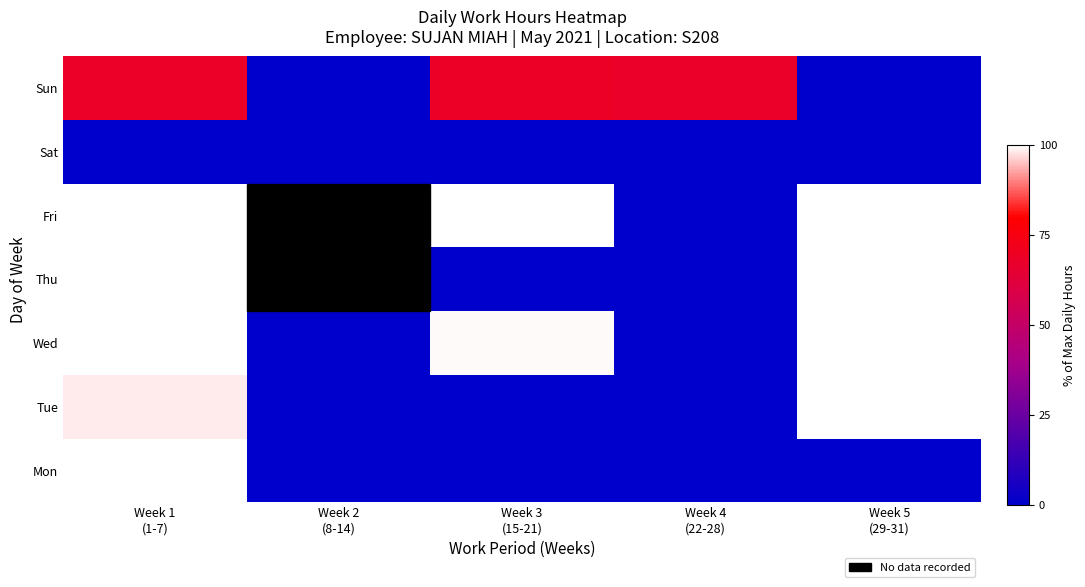

The value of Sun at Week 1 (1-7) is 33.9. True or false?

False